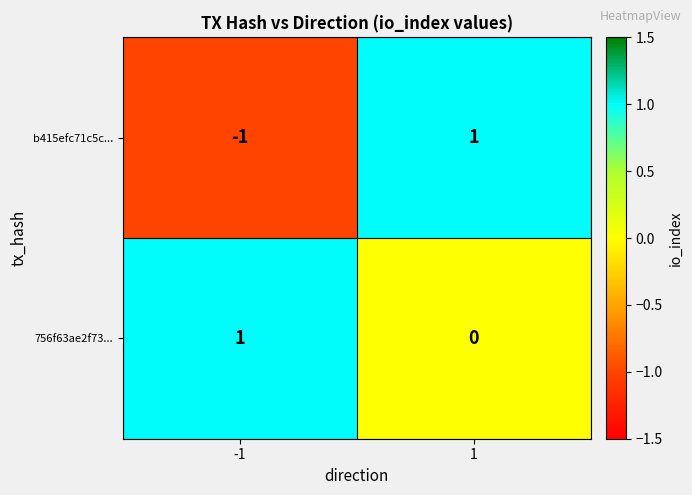

Which series has the largest total across all categories?

756f63ae2f73...